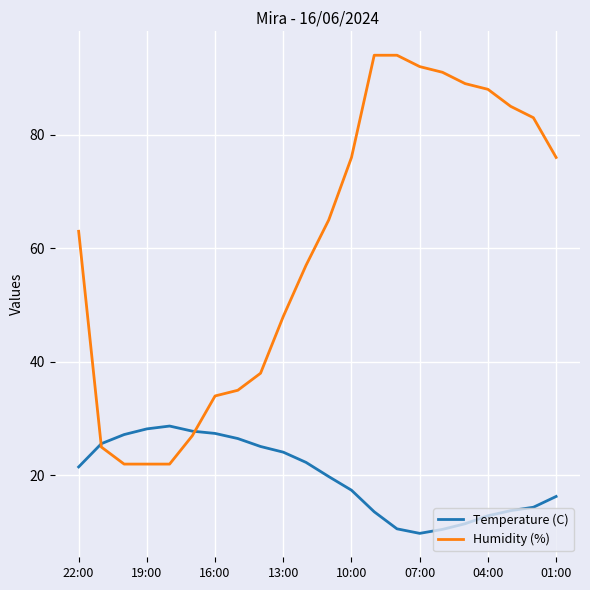

What is the minimum value for Humidity (%)?

22.0